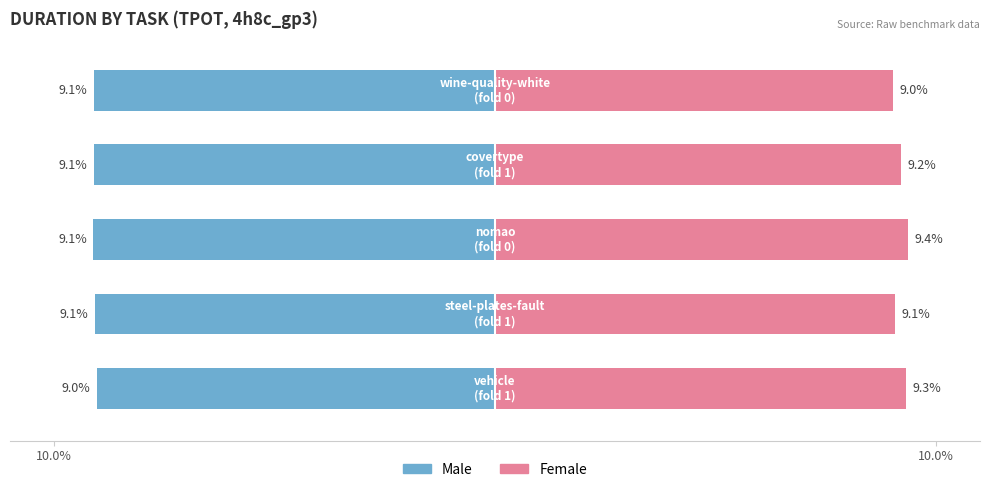

Between 2 and 3, which series saw the biggest shift?

Female